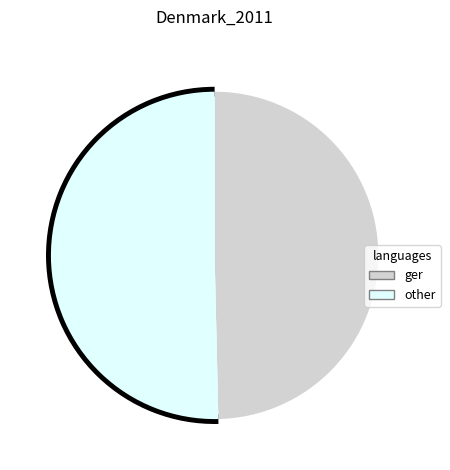

Does any single category account for the majority?

No